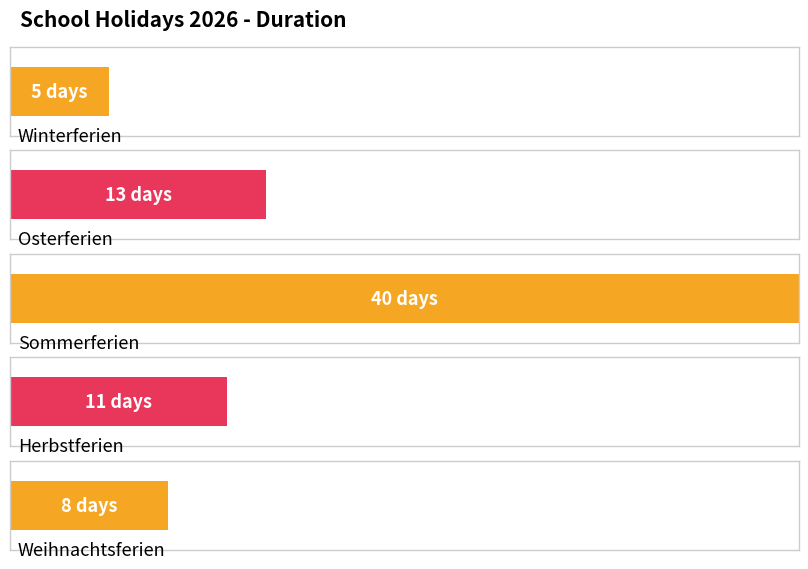

List the labels in order of value, smallest first.

Winterferien, Weihnachtsferien, Herbstferien, Osterferien, Sommerferien